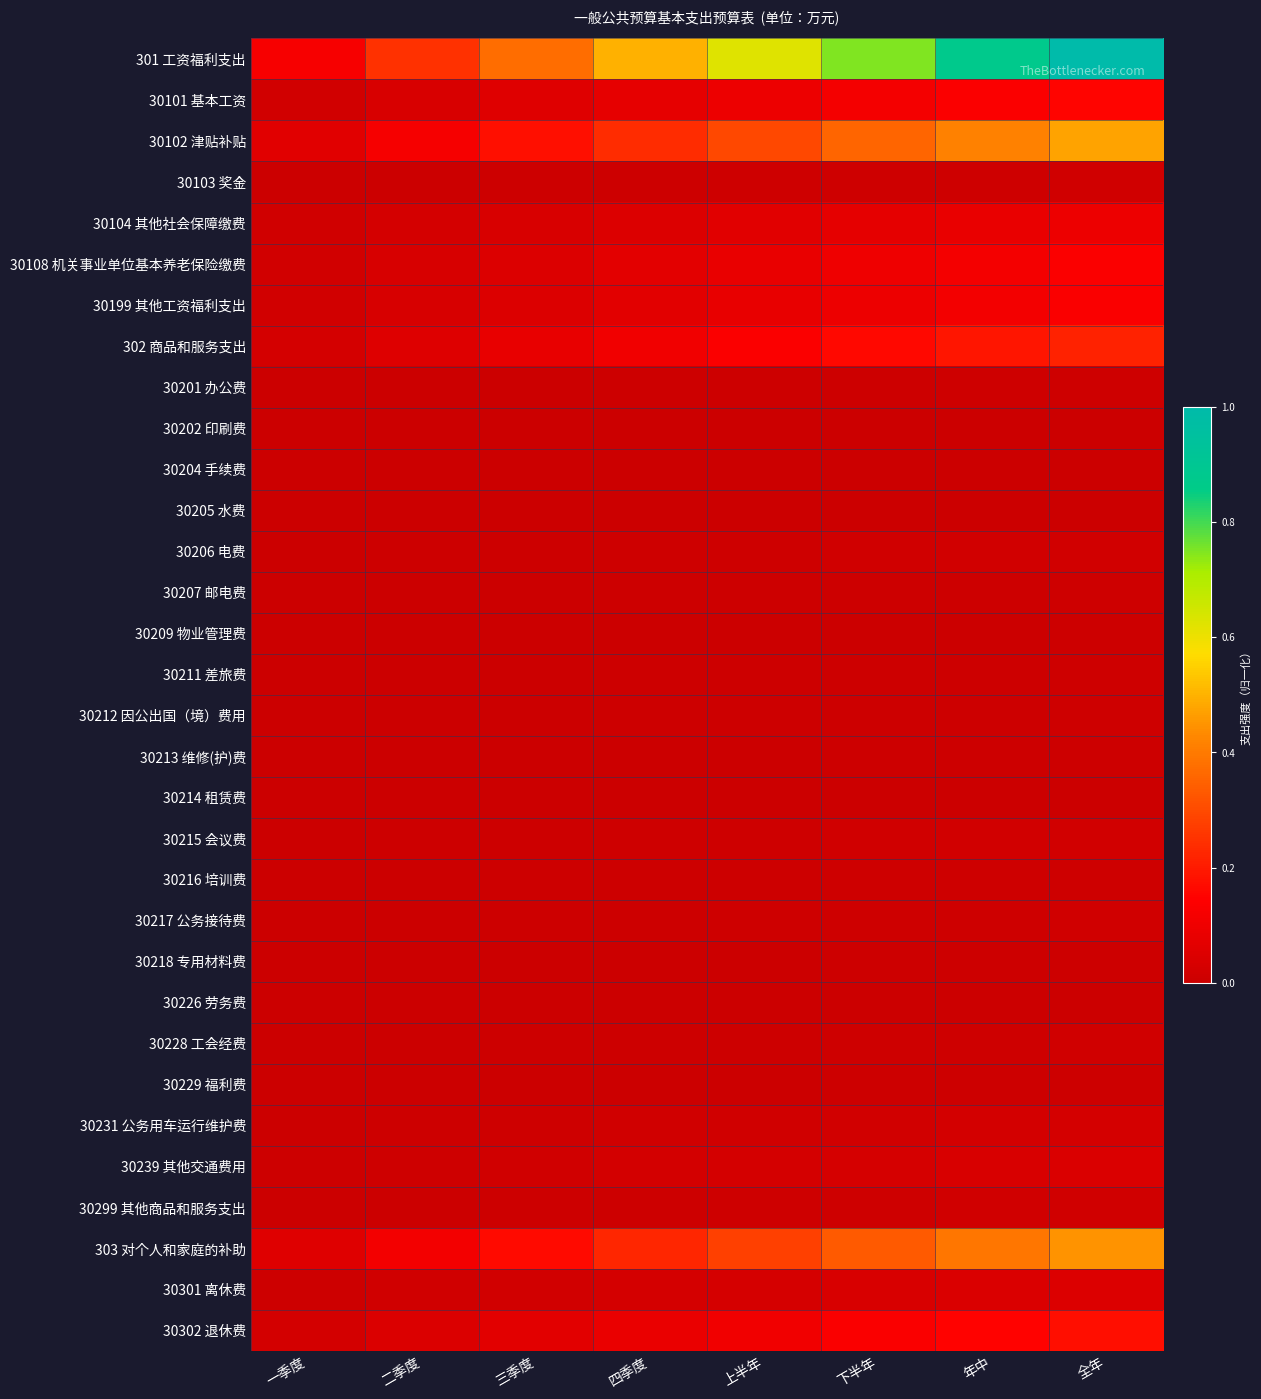

Between 下半年 and 三季度, which is larger?

下半年